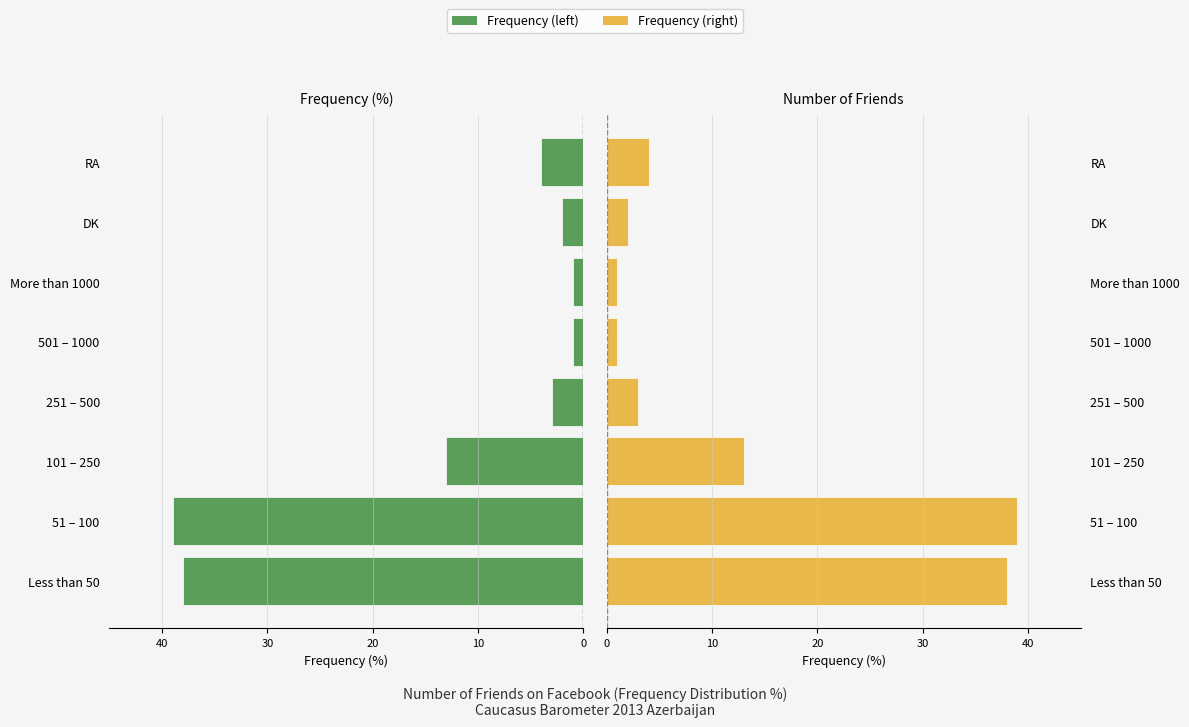

What is the difference between the maximum and minimum values?

38